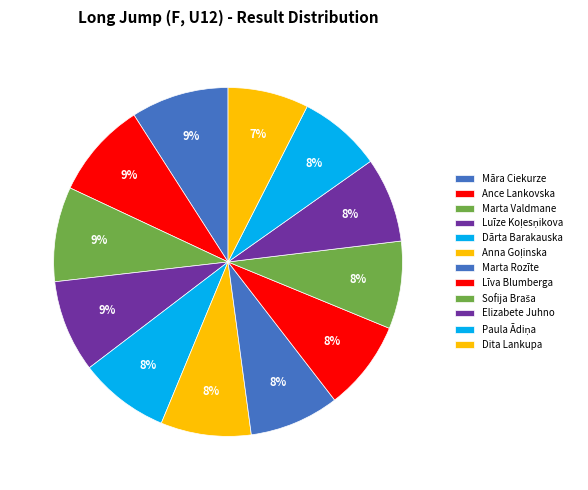

Rank the categories by value from lowest to highest.

Dita Lankupa, Paula Ādiņa, Elizabete Juhno, Sofija Braša, Marta Rozīte, Līva Blumberga, Dārta Barakauska, Anna Goļinska, Luīze Koļesņikova, Marta Valdmane, Ance Lankovska, Māra Ciekurze